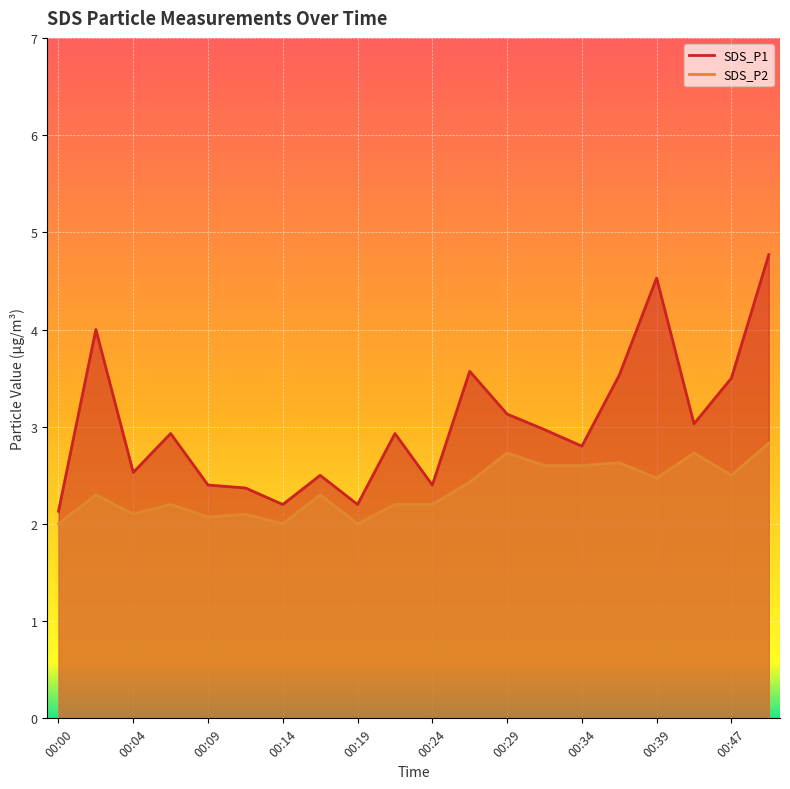

At which category is the sum across all series the highest?

00:49